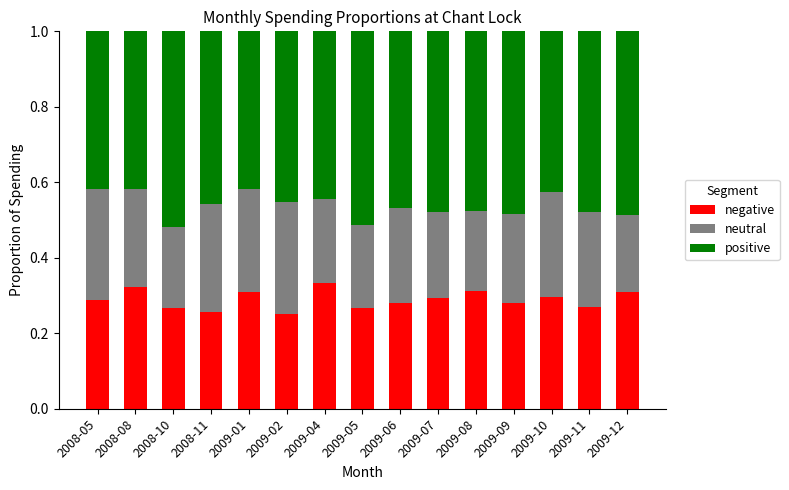

Count the negative values in the range 0 to 1.

15